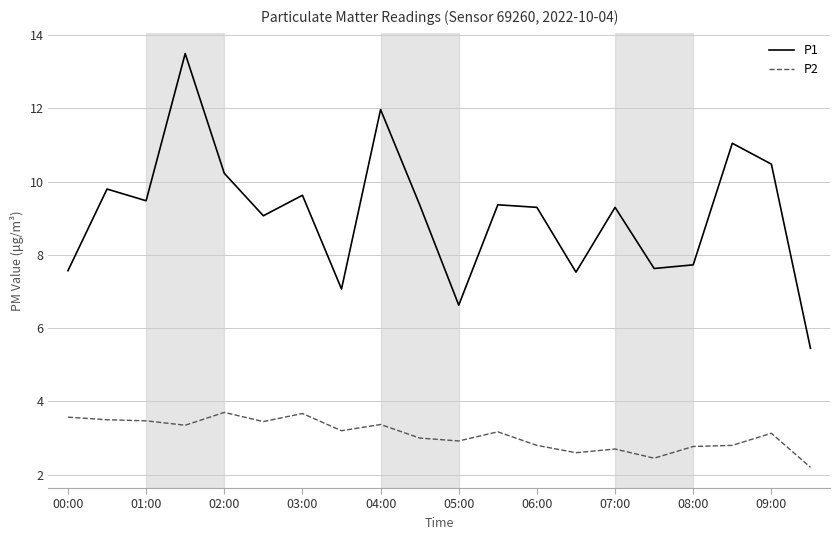

Which series has the largest range (max minus min)?

P1